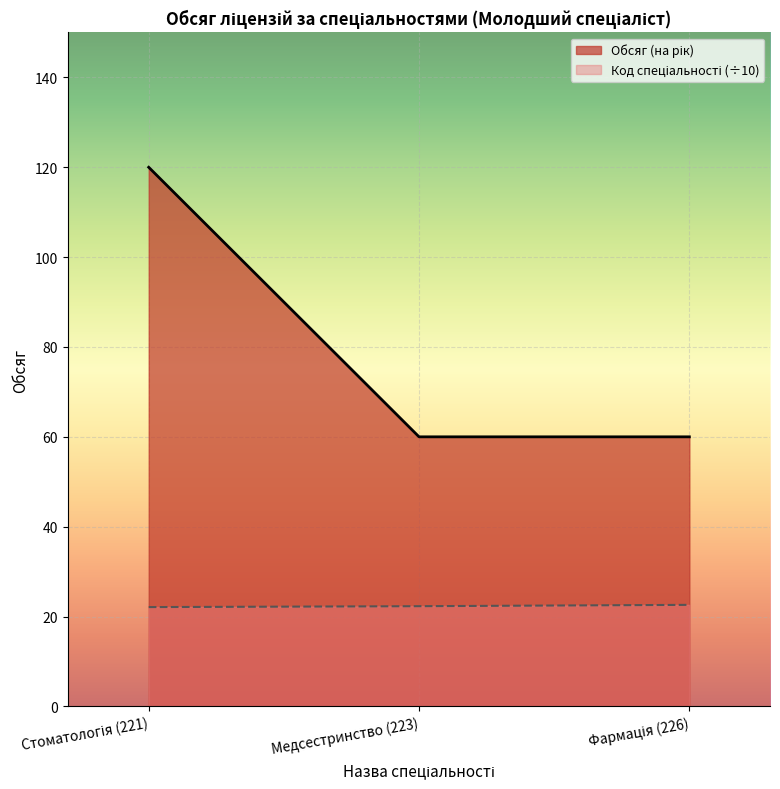

Rank the series at Фармація (226) from highest to lowest value.

Обсяг (на рік), Код спеціальності